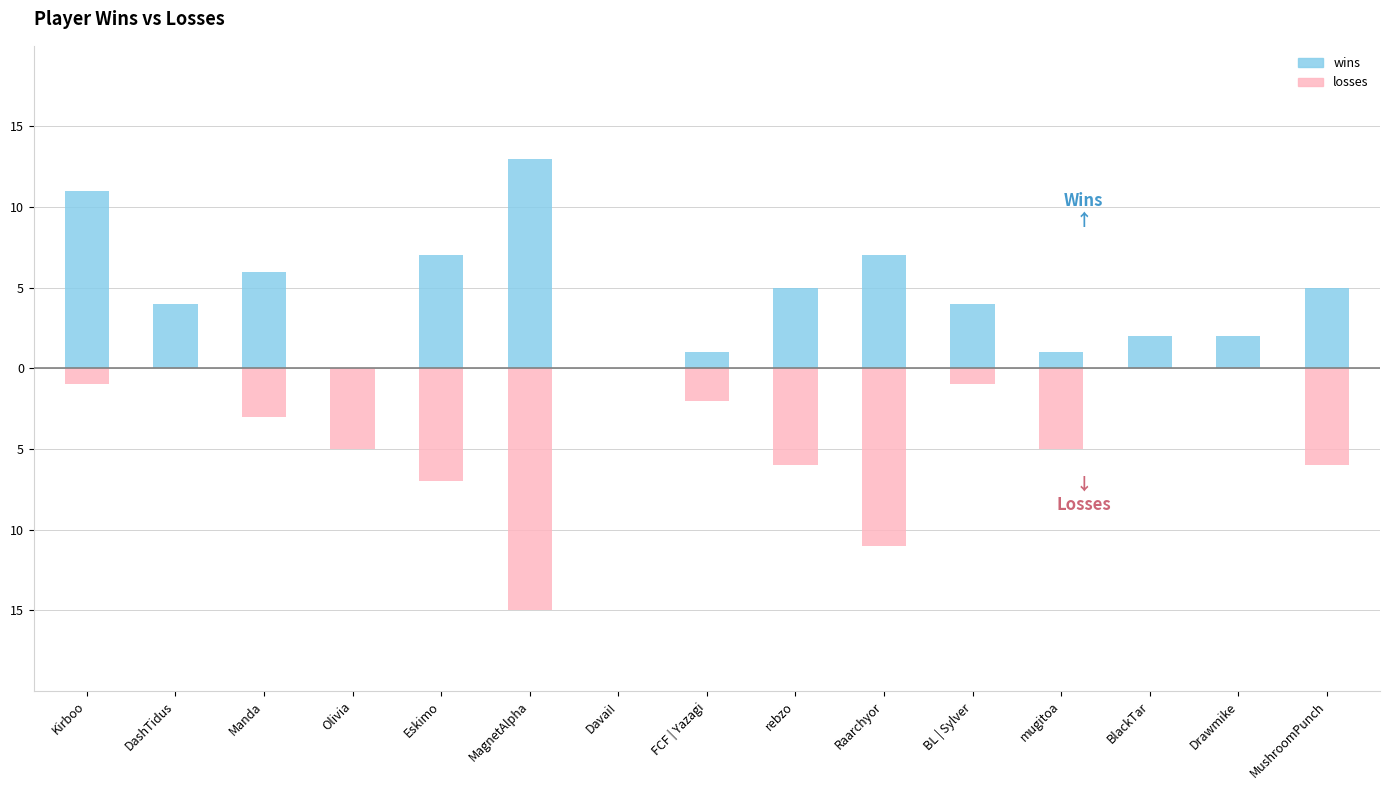

What is the difference between the wins values at Raarchyor and FCF | Yazagi?

6